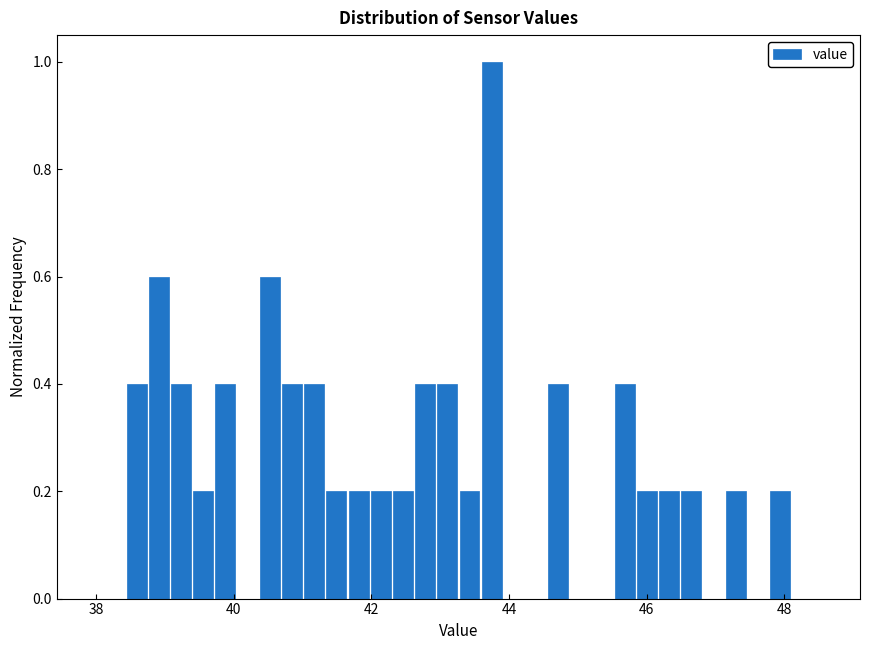

Around what value on the x-axis is the tallest bar? Give the approximate position of its centre, as read against the axis.

43.8